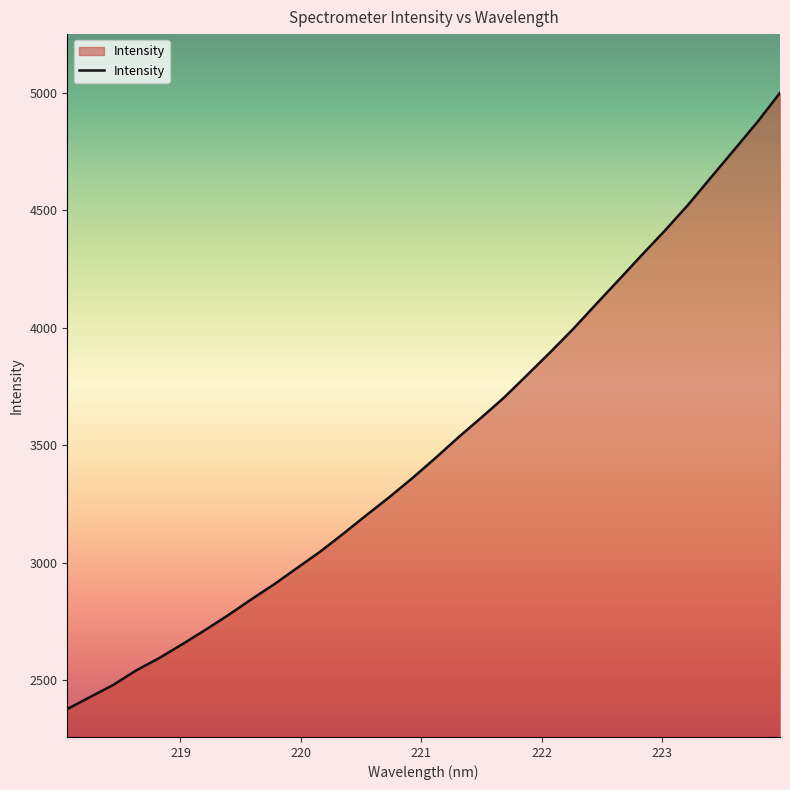

What is the sum of all values?

112155.4